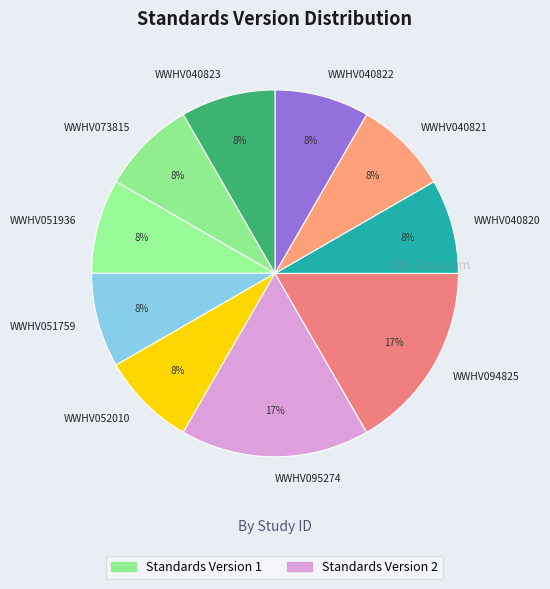

Which has a higher value, WWHV094825 or WWHV040822?

WWHV094825